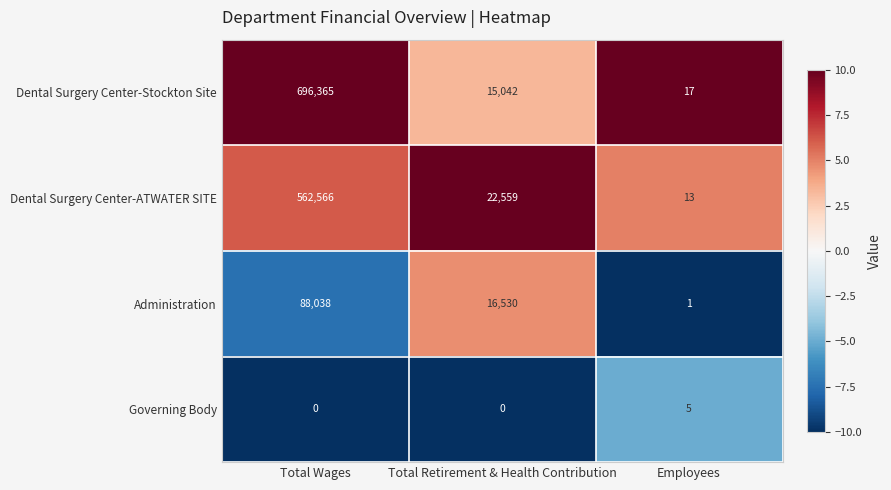

Reading left to right, what are all the values shown in this chart?

Dental Surgery Center-Stockton Site: 696365	15042	17
Dental Surgery Center-ATWATER SITE: 562566	22559	13
Administration: 88038	16530	1
Governing Body: 0	0	5